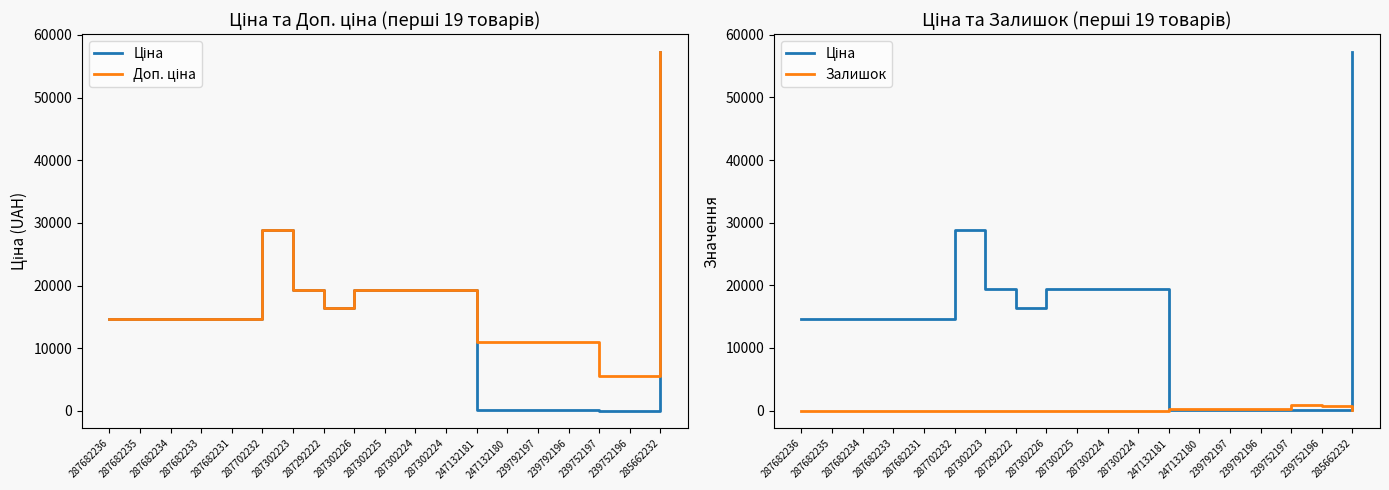

How many lines are shown in the chart?

3